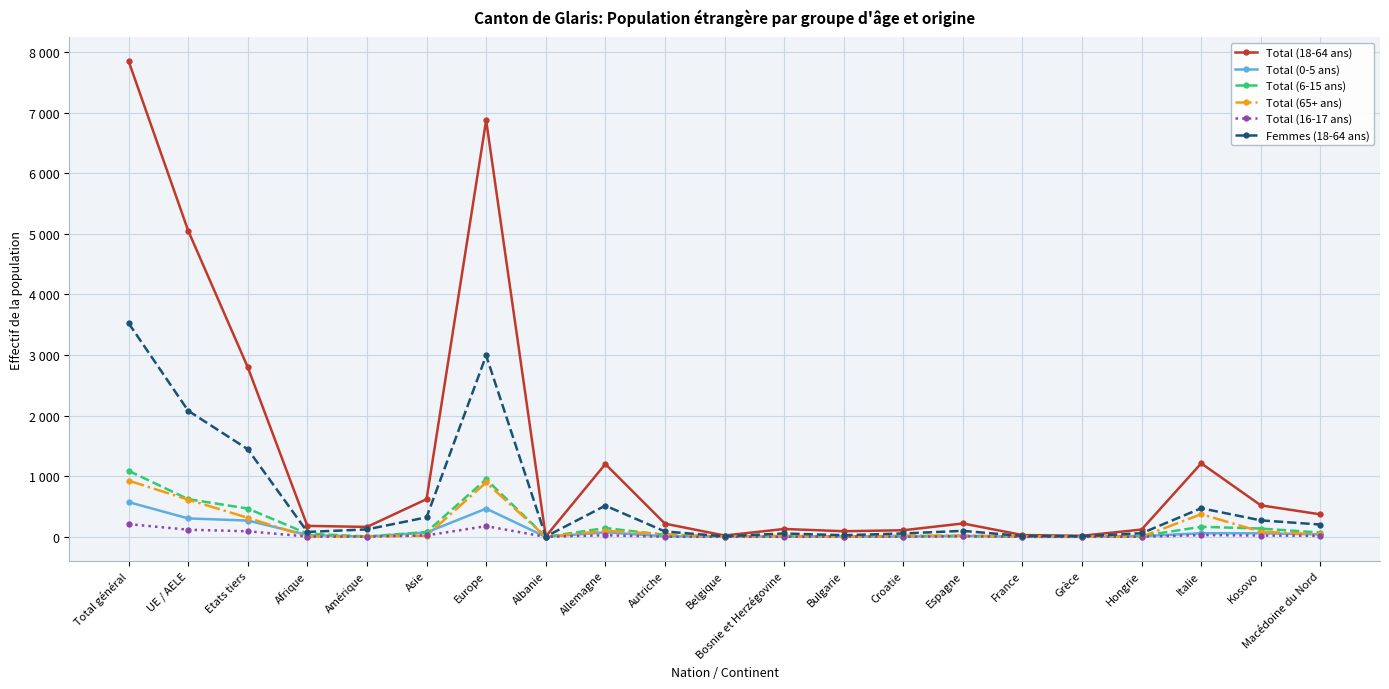

What are all the series names shown in the legend?

Total (18-64 ans), Total (0-5 ans), Total (6-15 ans), Total (65+ ans), Total (16-17 ans), Femmes (18-64 ans)